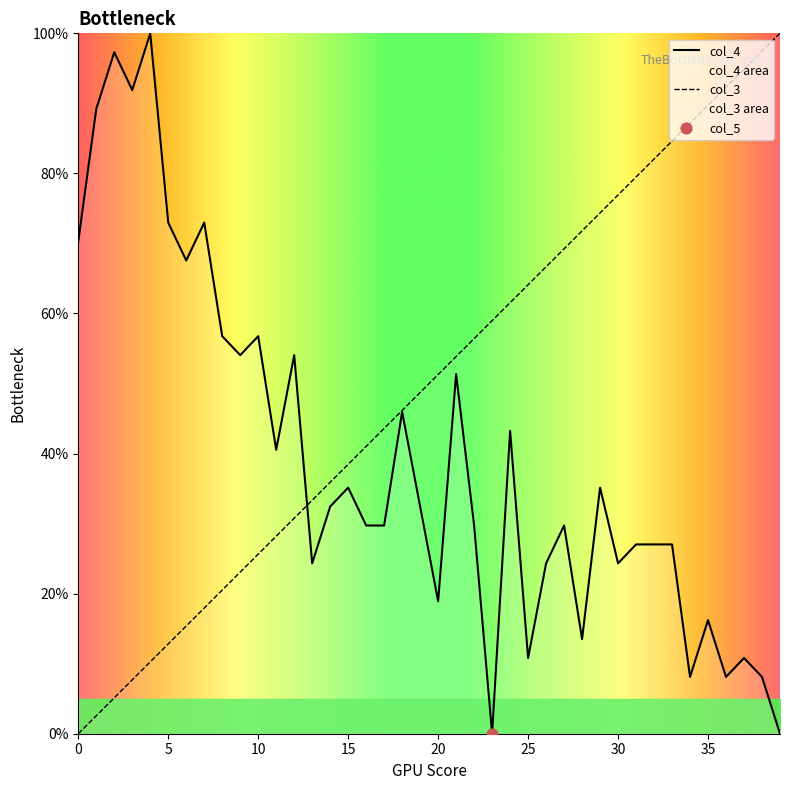

Which series has the widest spread of Y values?

col_4